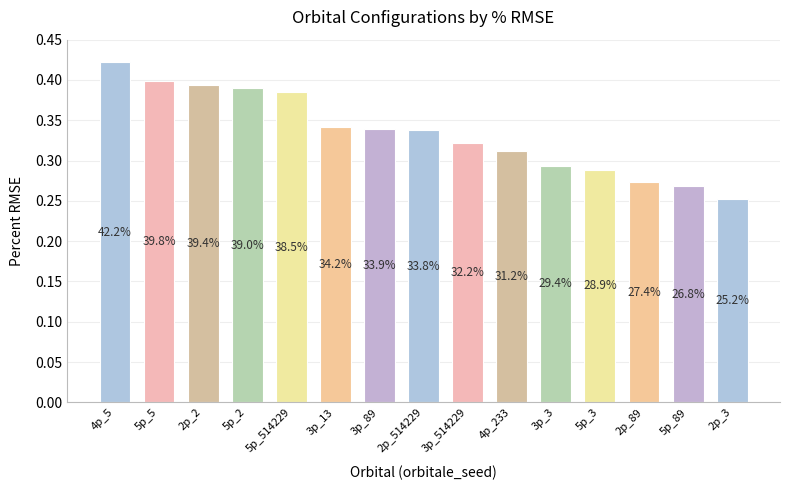

What is the change in value from 5p_2 to 2p_89?

-0.1